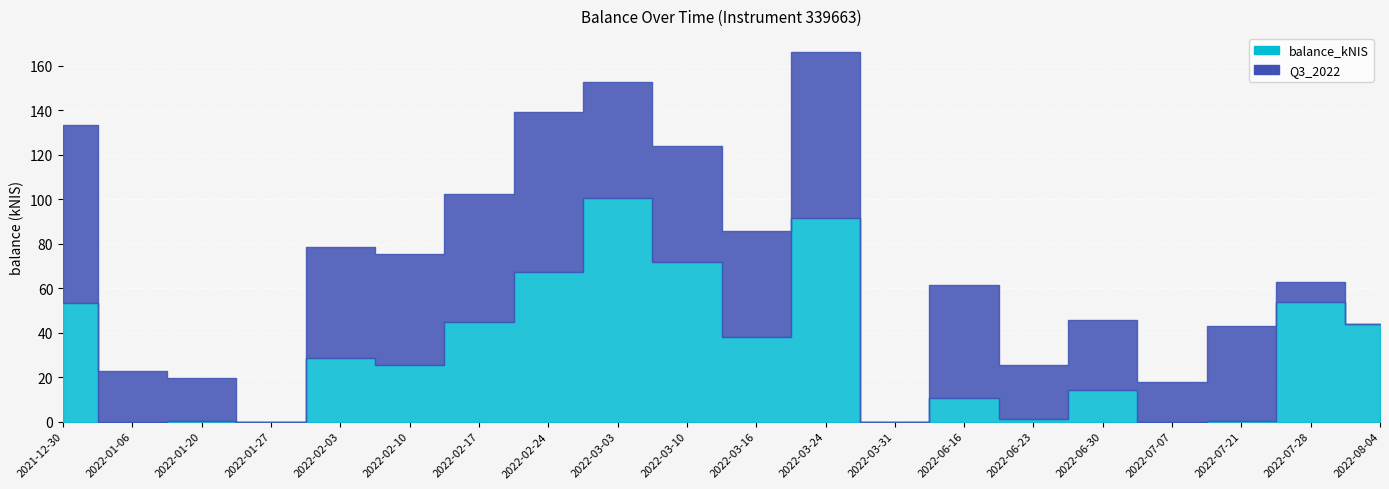

Where is the first local minimum for balance_kNIS?

2022-01-06